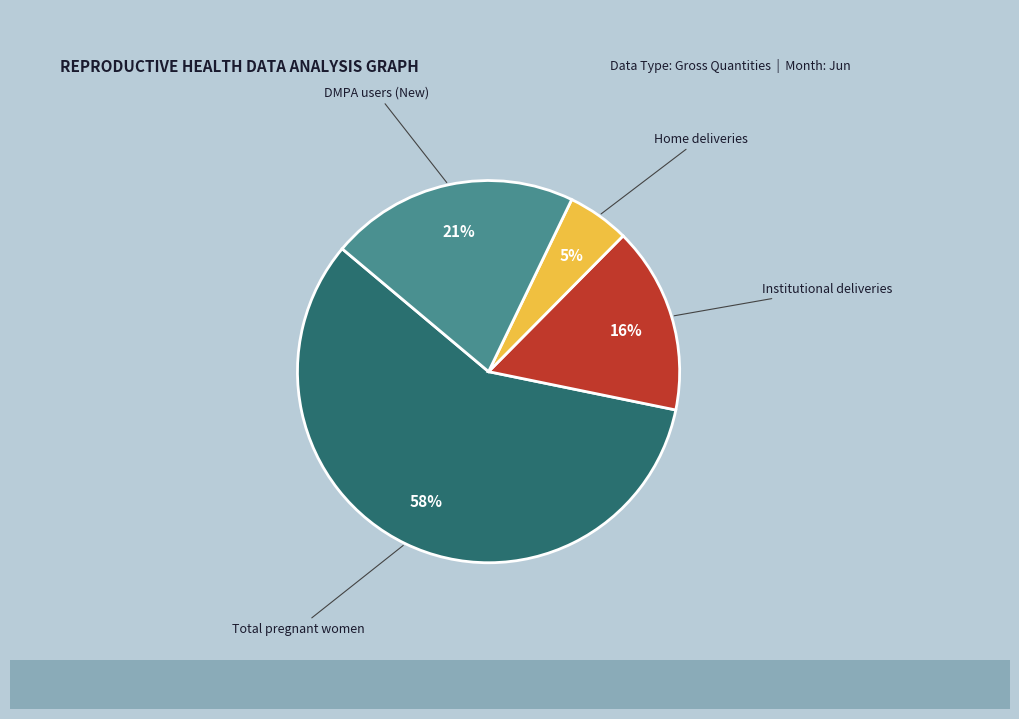

How many slices are in this pie chart?

4